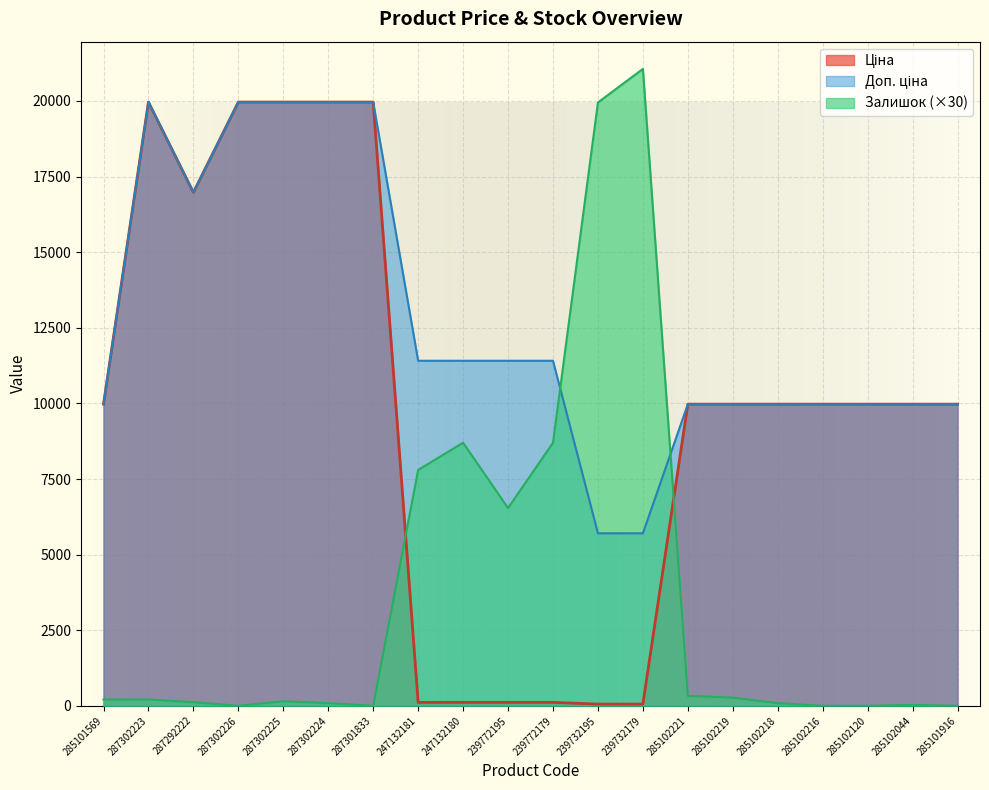

What is the difference between the maximum and second lowest values in the Залишок series?

21060.0